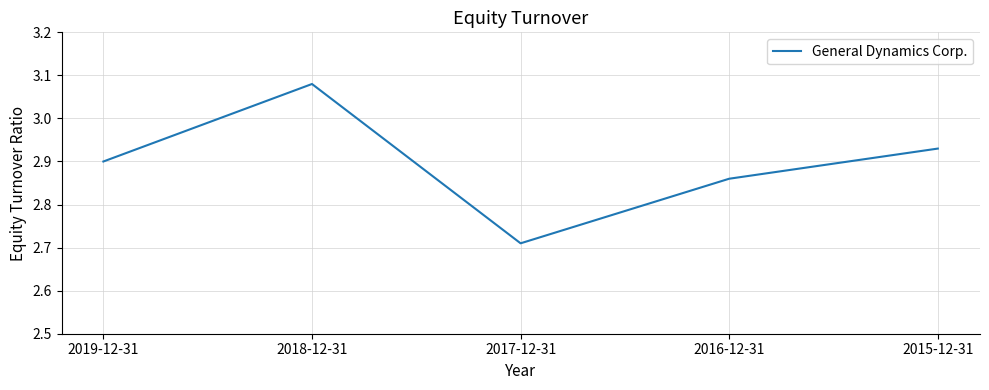

How many lines are shown in the chart?

1